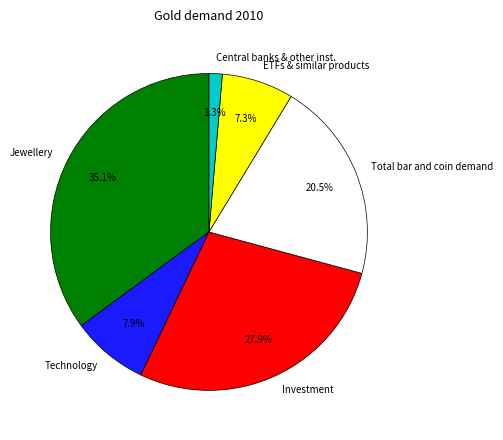

What portion of the pie excludes Total bar and coin demand?

79.5%